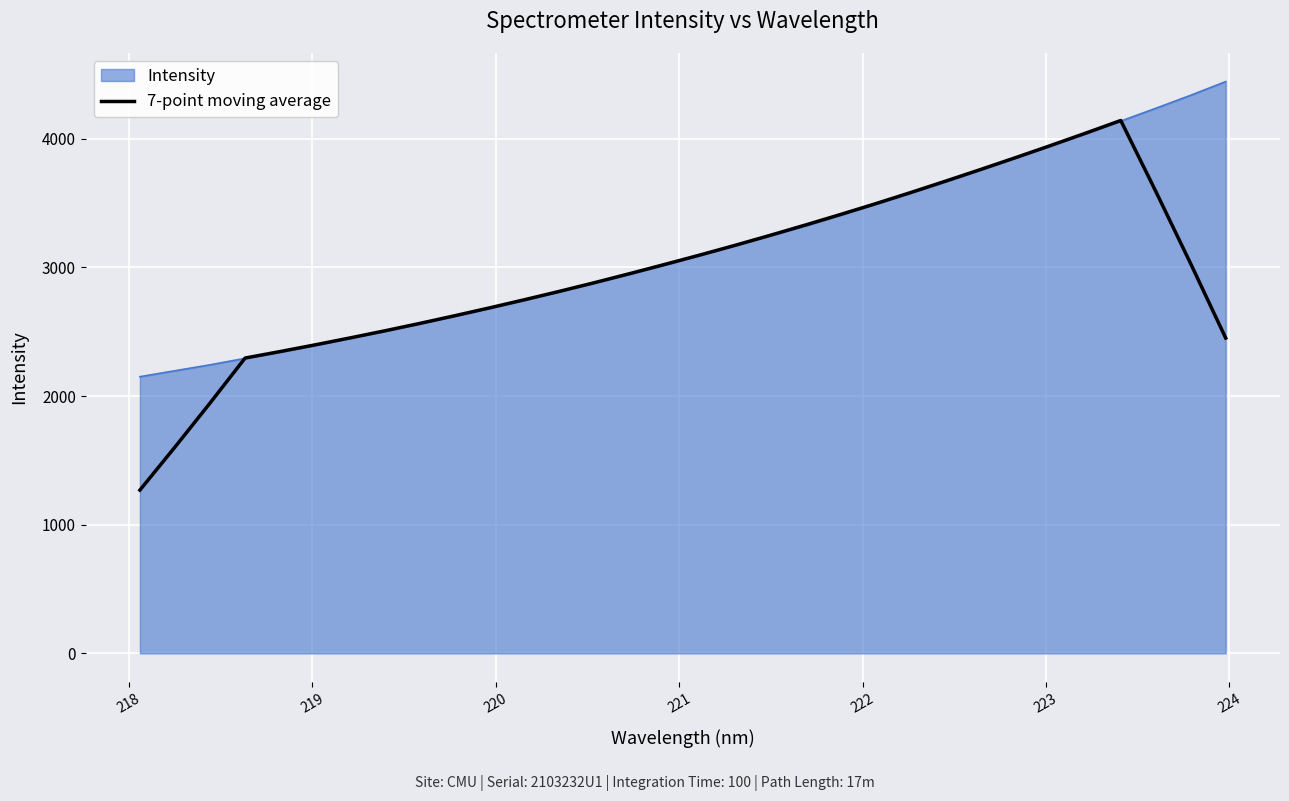

What is the lowest value of the 7-point moving average series?

1269.4